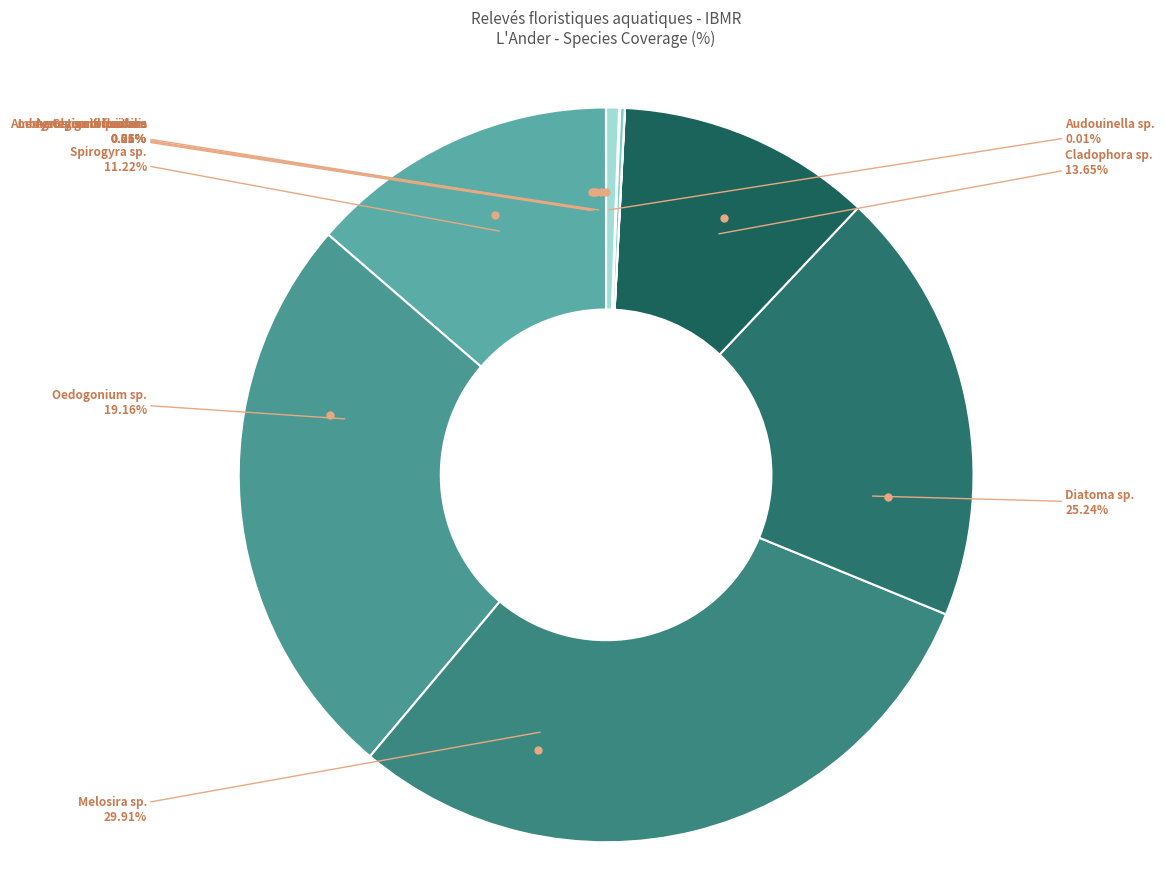

To the nearest percent, what is the difference between the largest and smallest slice percentages?

30%